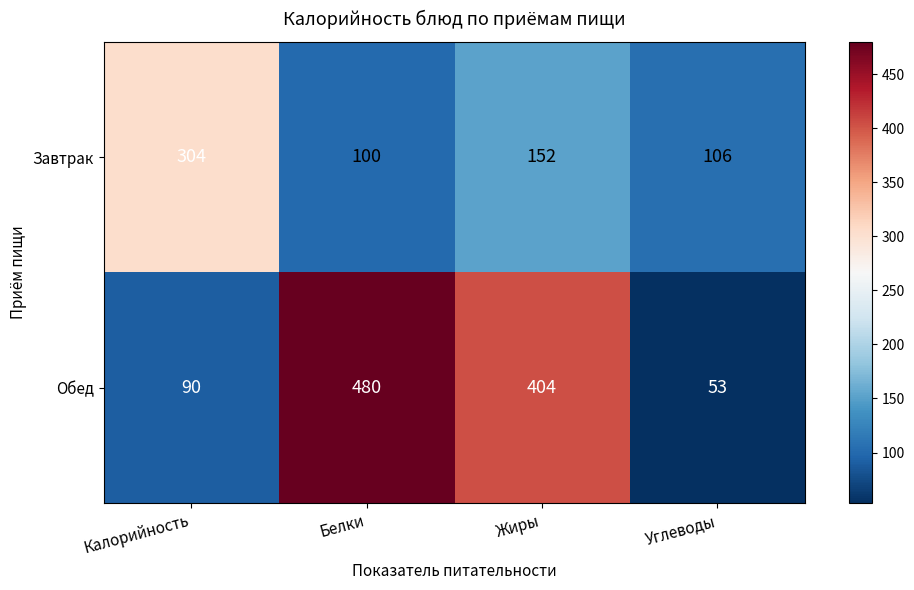

At which label does Завтрак first exceed 152?

Калорийность